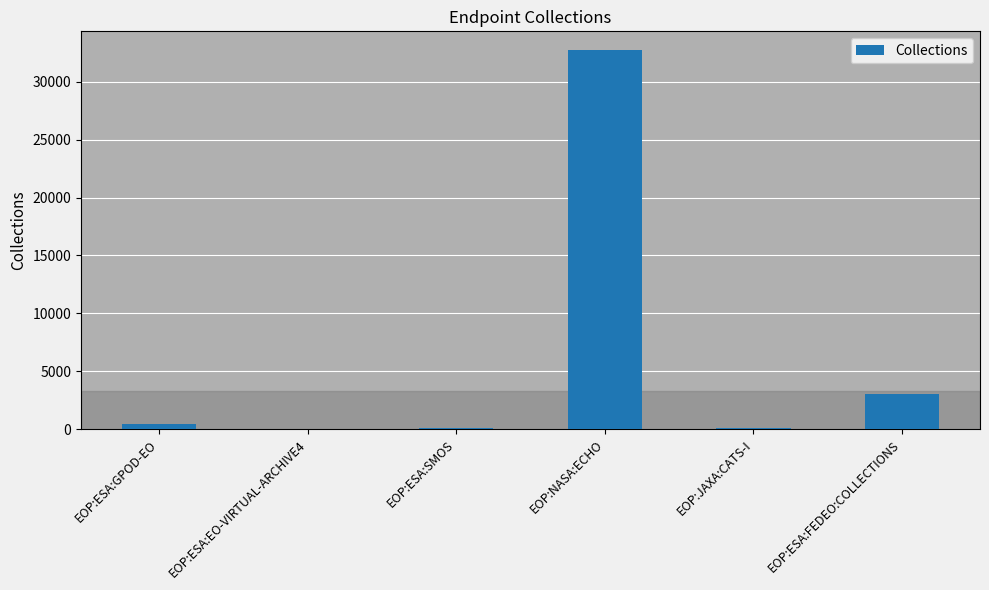

Which label corresponds to the largest value in the chart?

EOP:NASA:ECHO